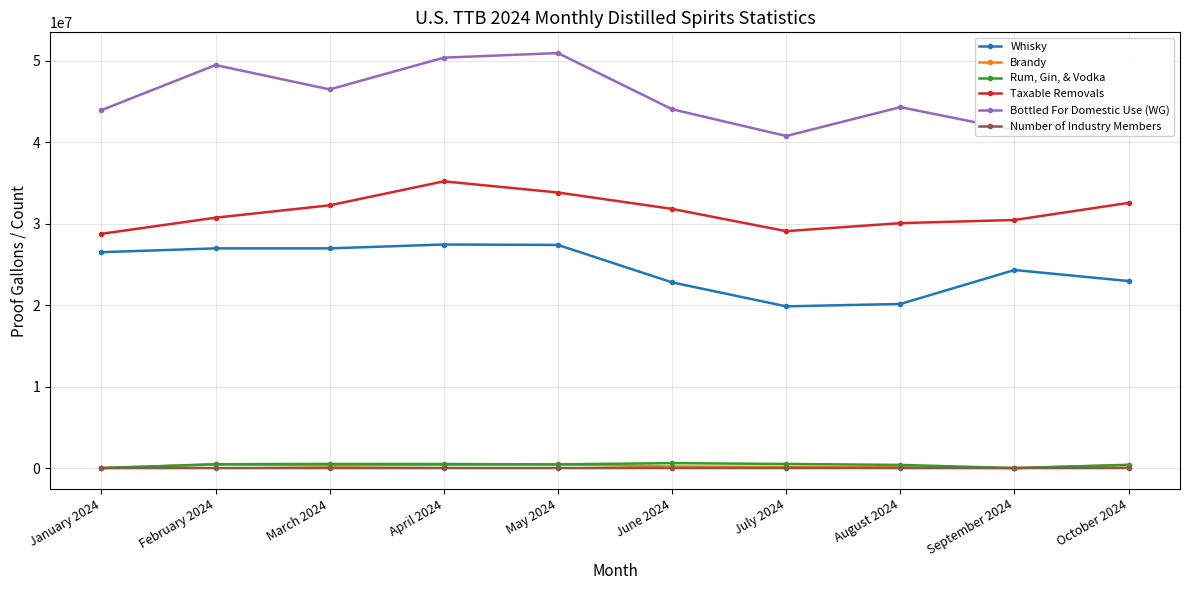

Rank the series by their maximum value, from lowest to highest.

Number of Industry Members, Brandy, Rum, Gin, & Vodka, Whisky, Taxable Removals, Bottled For Domestic Use (WG)